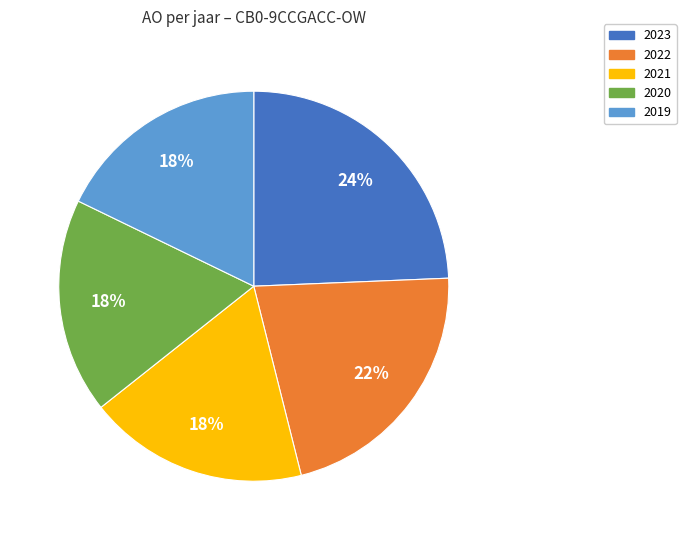

What is the largest slice in the pie chart?

2023